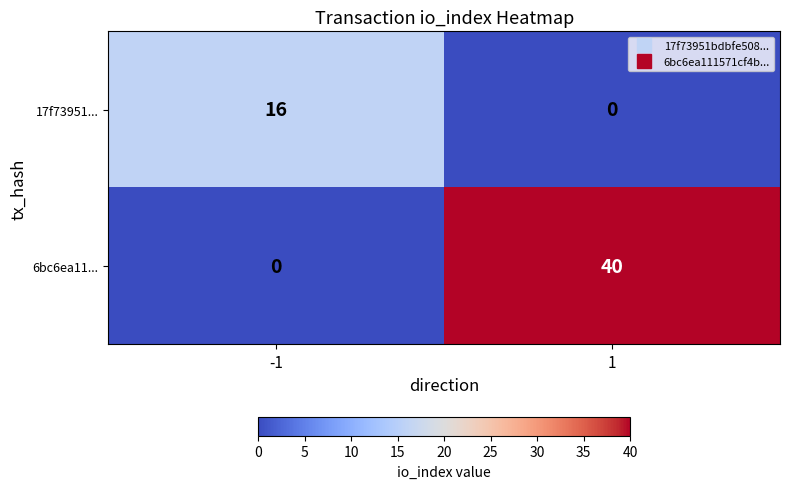

What is the difference between the maximum and minimum values in the 17f73951... series?

16